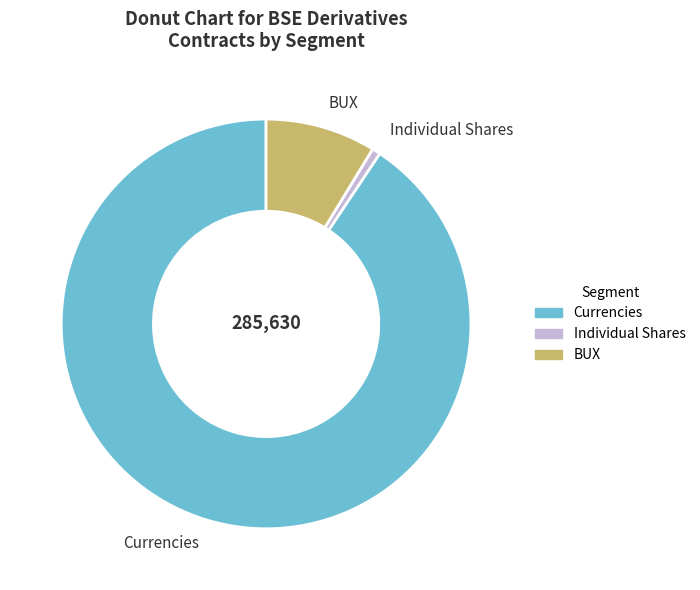

Which category has the biggest portion of the pie?

Currencies